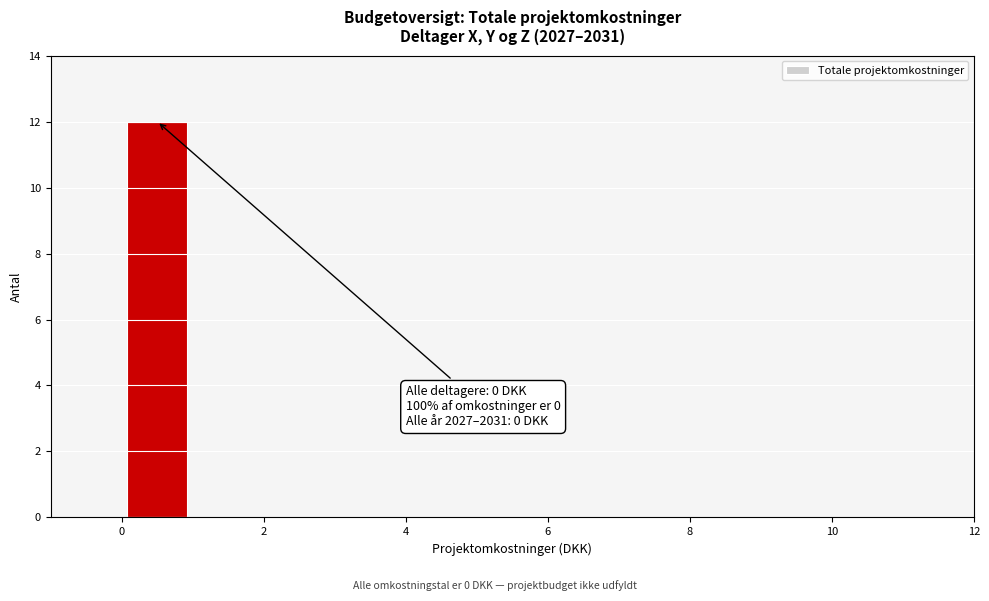

Over which range of the x-axis is the bar tallest?

0 to 1